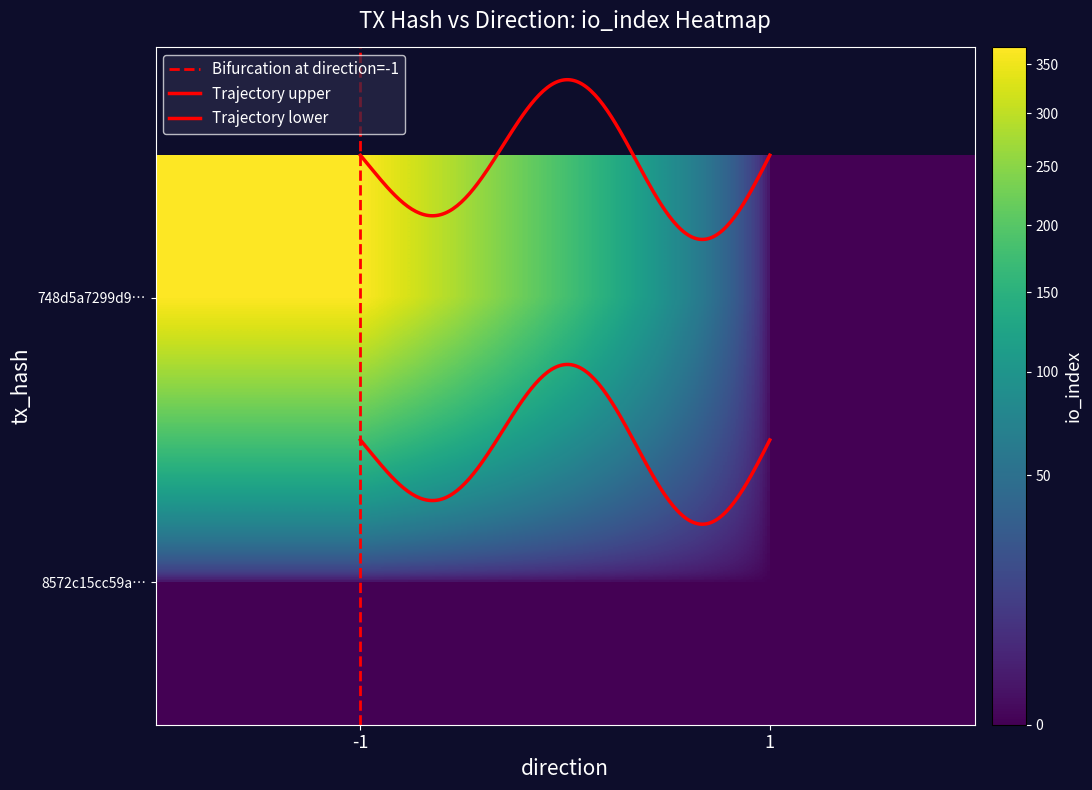

Which series changed the most between -1 and 1?

748d5a7299d945c5f52963dfb77ec4e1fdbfe4b